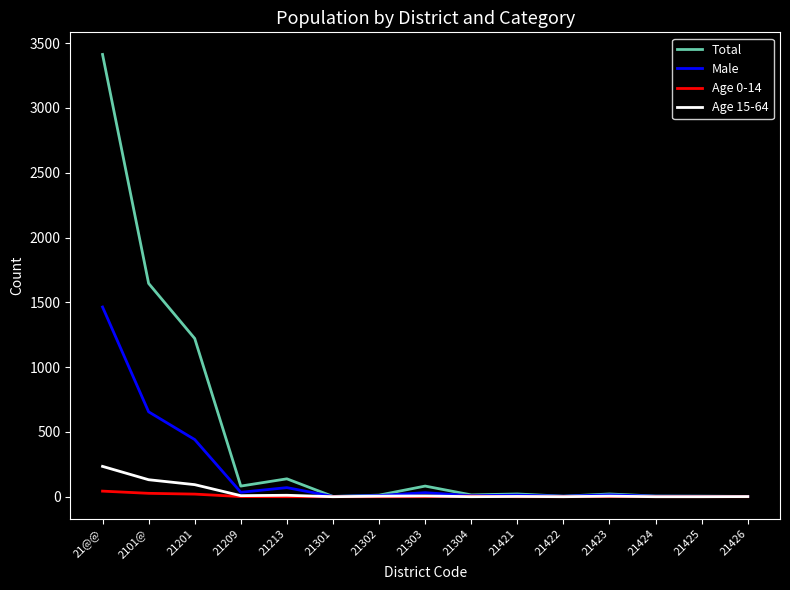

What is the total value across all series at 2101@?

2458